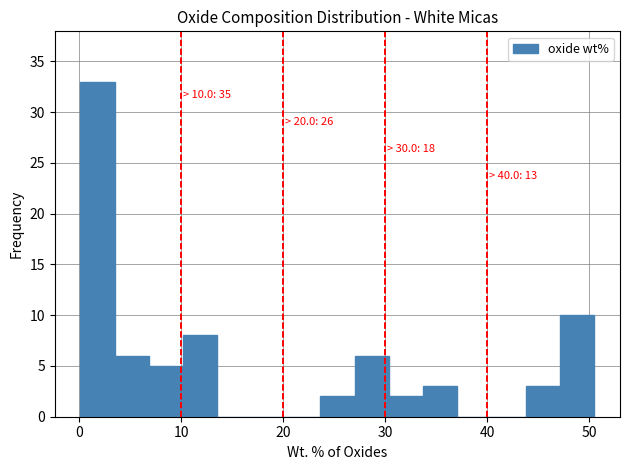

Around what value on the x-axis is the tallest bar? Give the approximate position of its centre, as read against the axis.

2